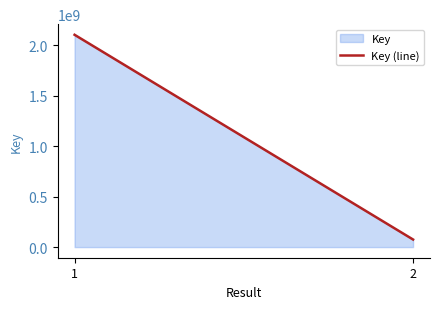

How many values are below 2105530266?

1